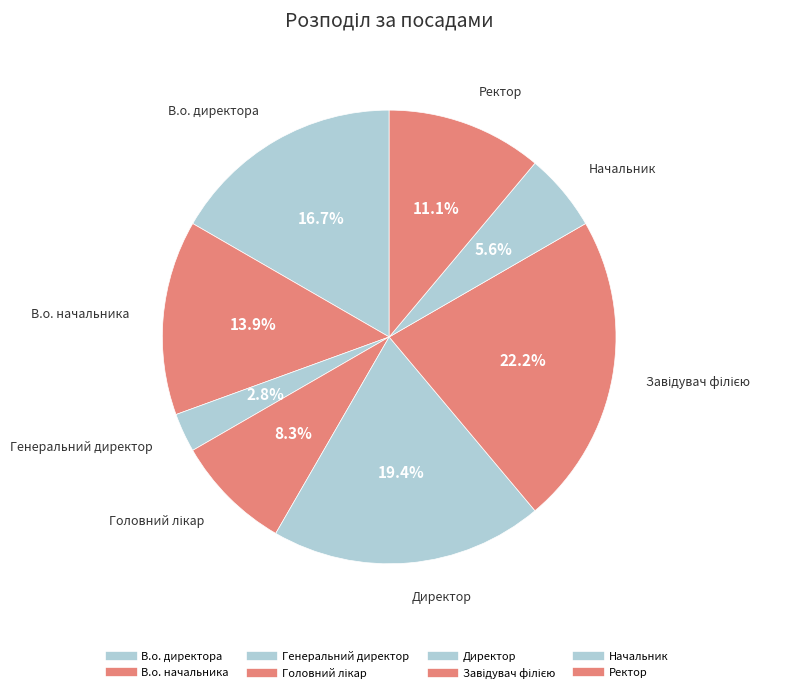

Is it true that Директор is 5% of the pie?

False